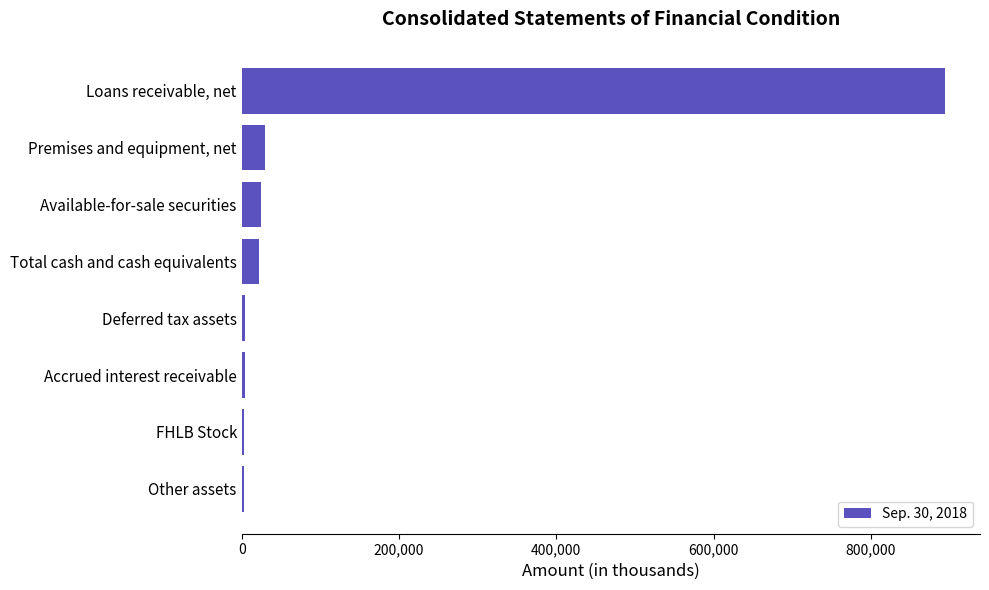

Is it true that the value at Available-for-sale securities is 24177?

True